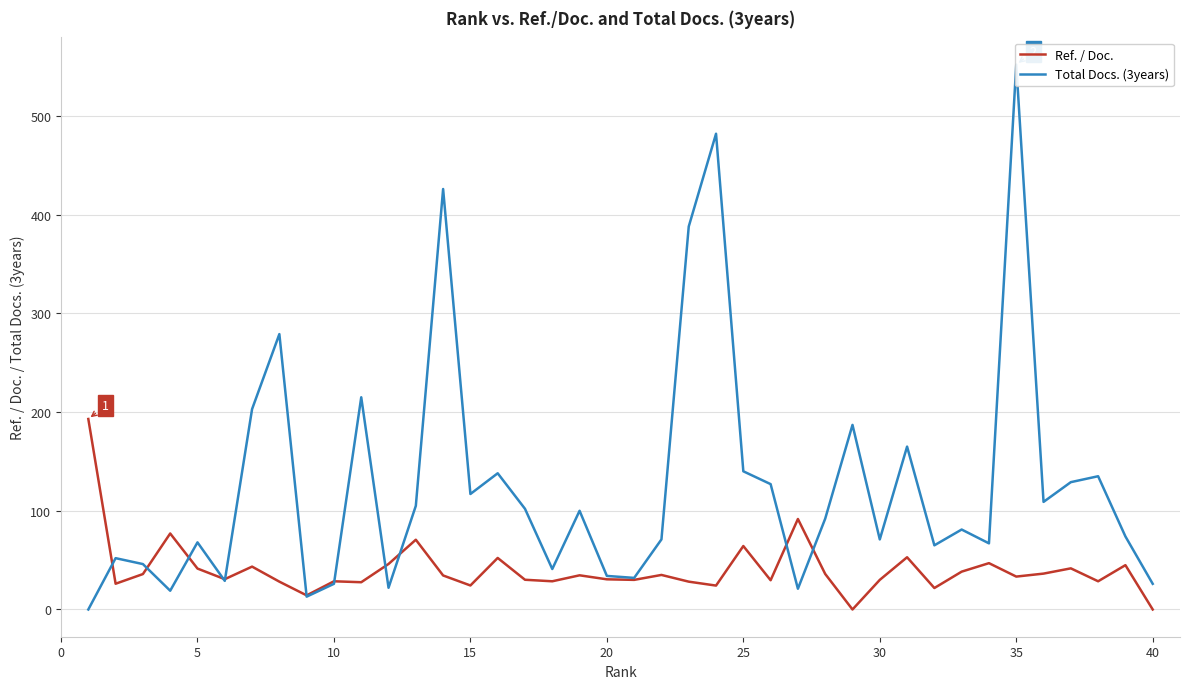

Which series has the widest spread of values?

Total Docs. (3years)